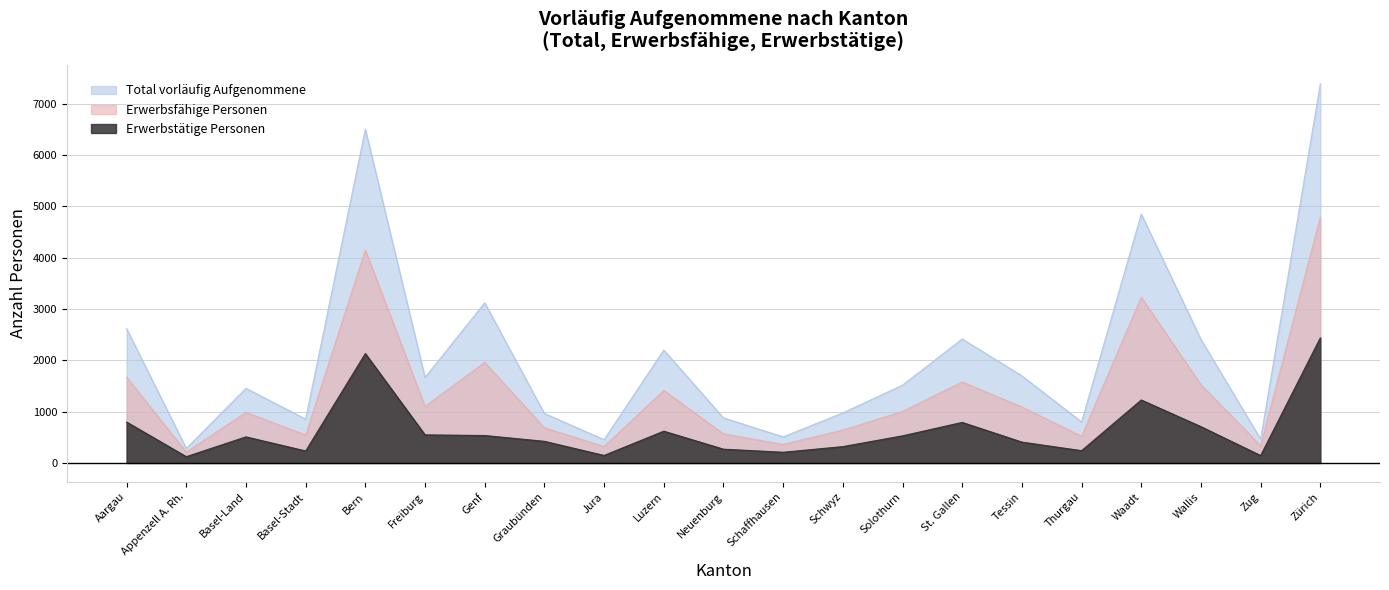

At which label is Total vorläufig Aufgenommene closest to 3836?

Genf